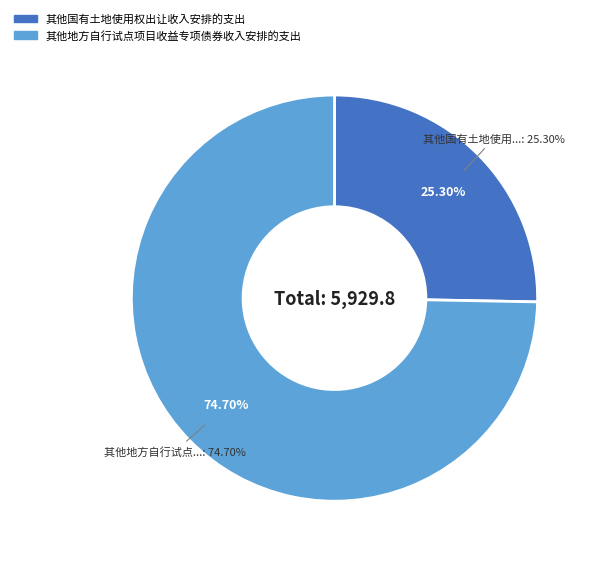

To the nearest percent, what percentage of the pie is 其他地方自行试点项目收益专项债券收入安排的支出?

75%